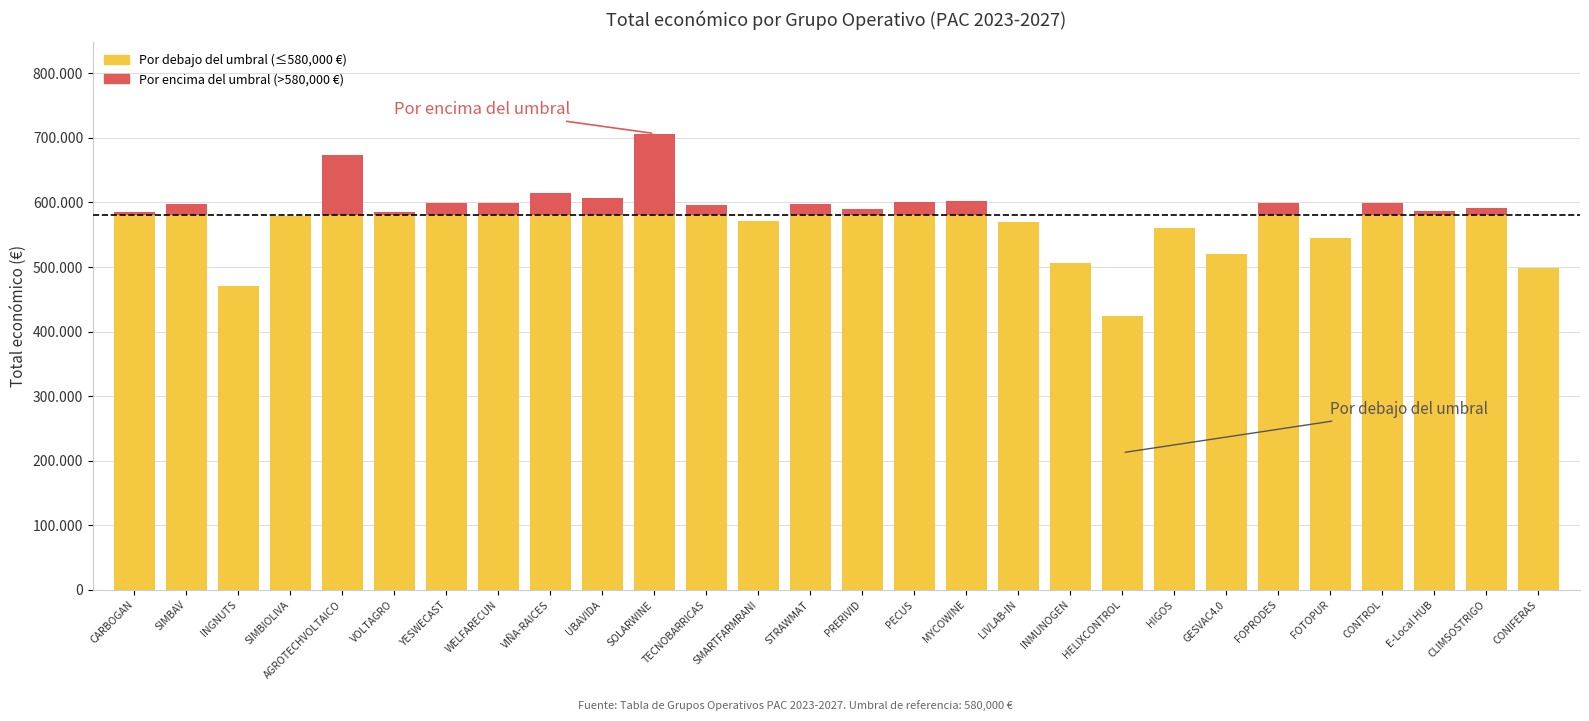

Are the bars horizontal?

No